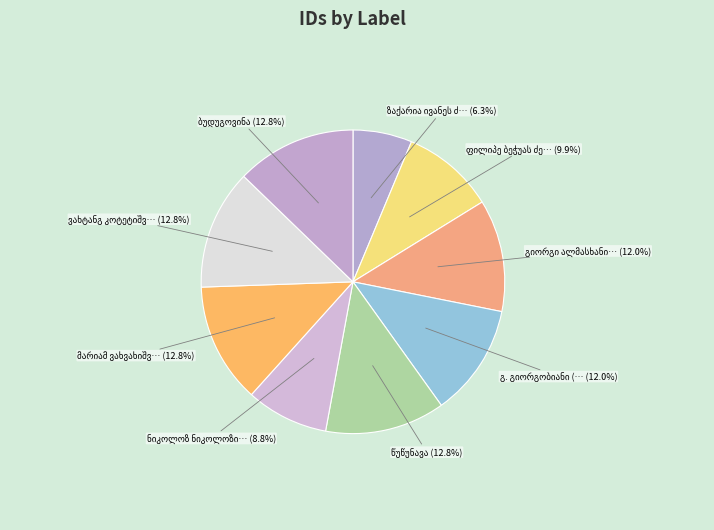

To the nearest percent, what is the difference between the largest and smallest slice percentages?

6%